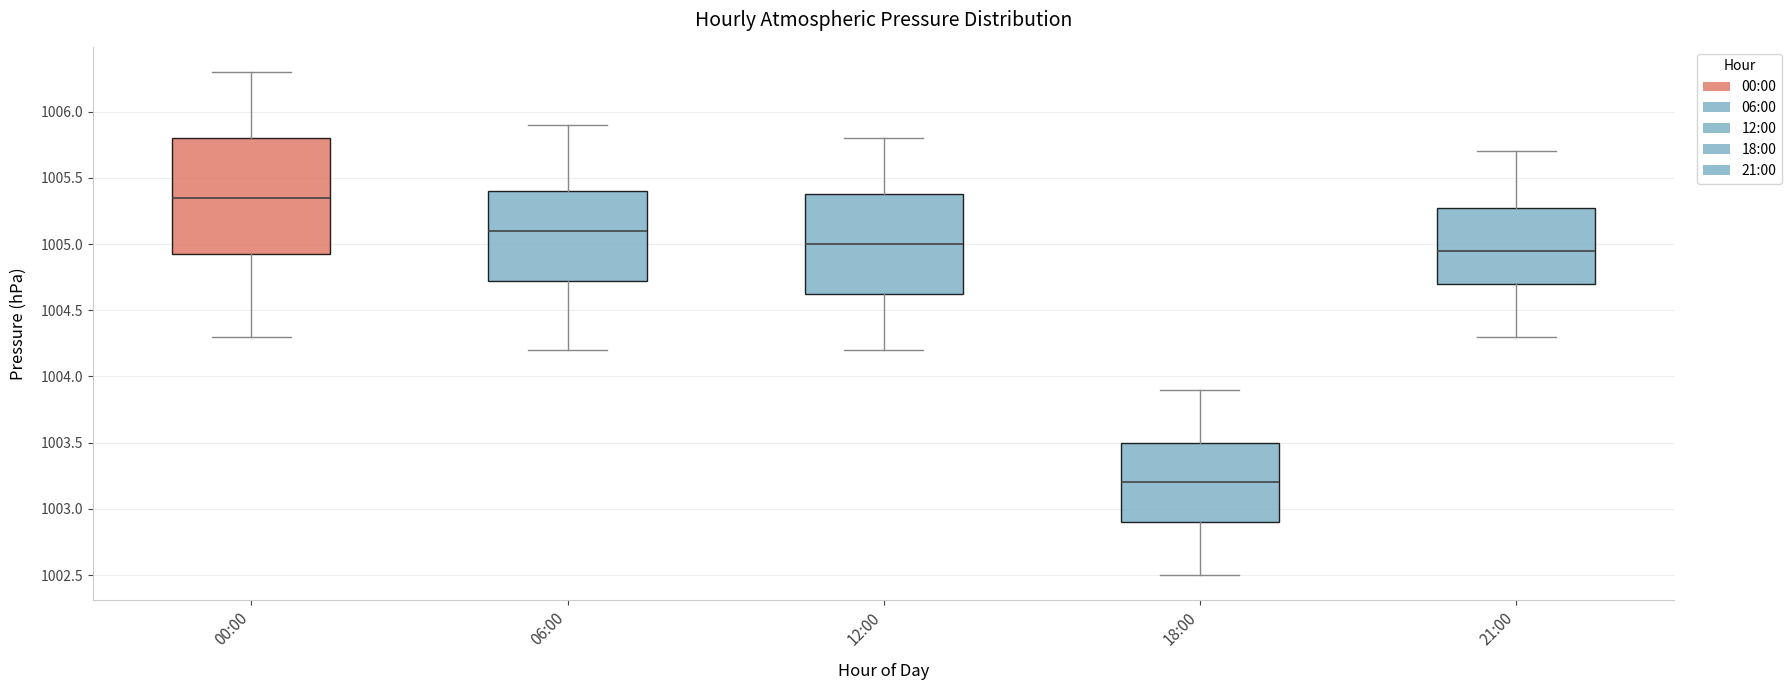

Which box is the tallest, from its lower edge to its upper edge?

00:00